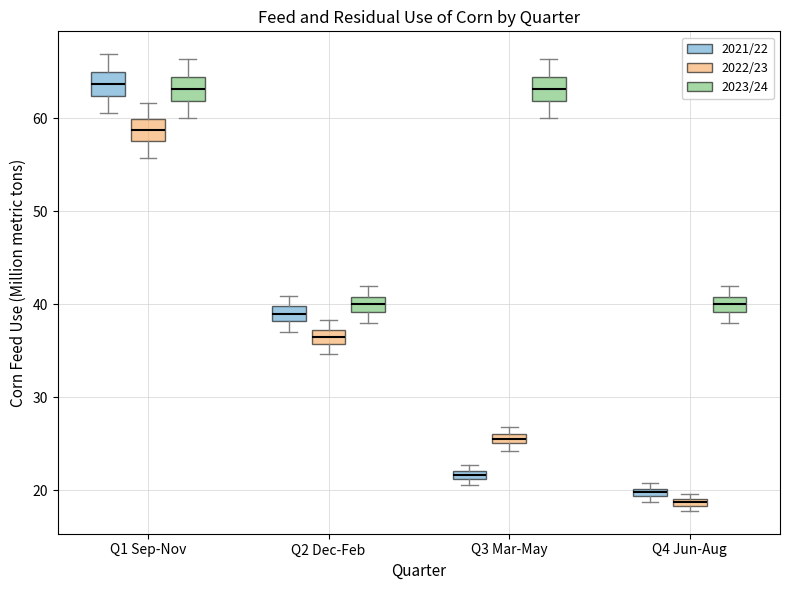

Where is the upper edge of the box for Q3 Mar-May (2022/23) on the y-axis? The values are not printed on the chart, so give them approximately, as read against the axis.

26